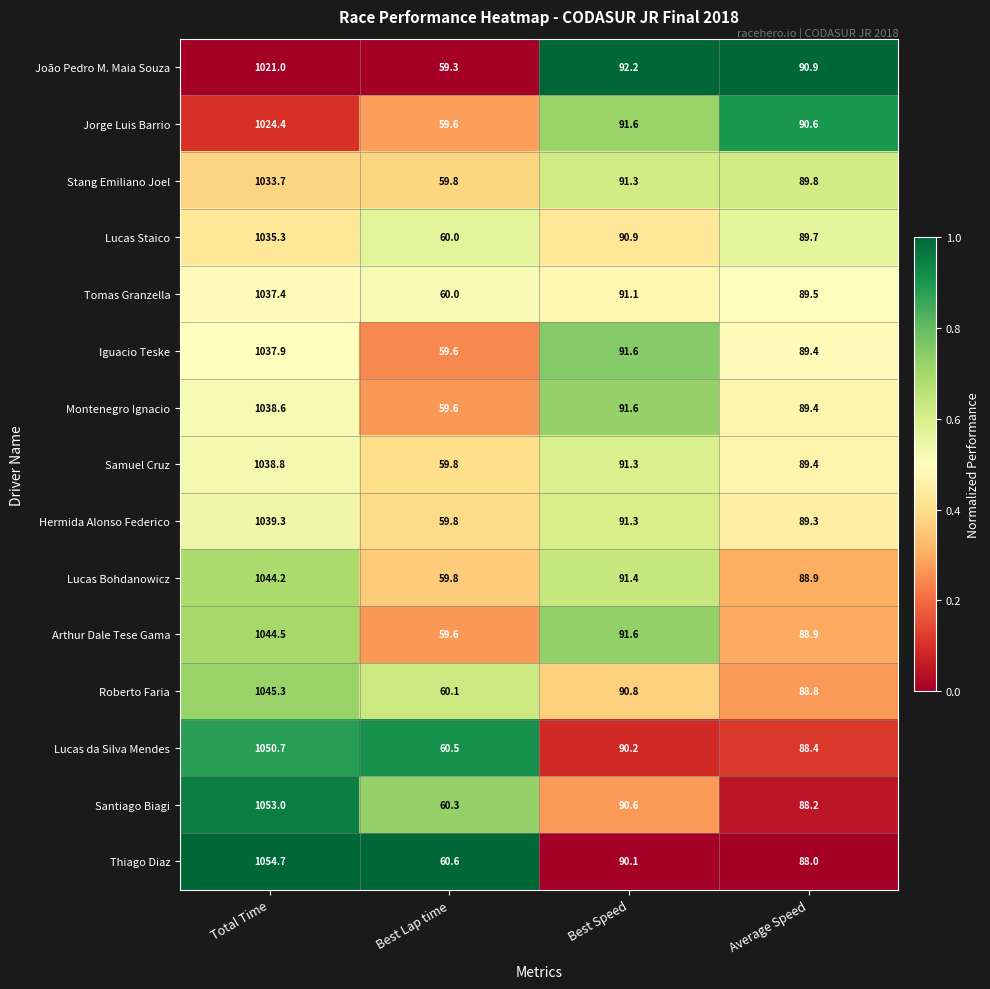

List the series in order of their peak value, lowest first.

João Pedro M. Maia Souza, Jorge Luis Barrio, Stang Emiliano Joel, Lucas Staico, Tomas Granzella, Iguacio Teske, Montenegro Ignacio, Samuel Cruz, Hermida Alonso Federico, Lucas Bohdanowicz, Arthur Dale Tese Gama, Roberto Faria, Lucas da Silva Mendes, Santiago Biagi, Thiago Diaz